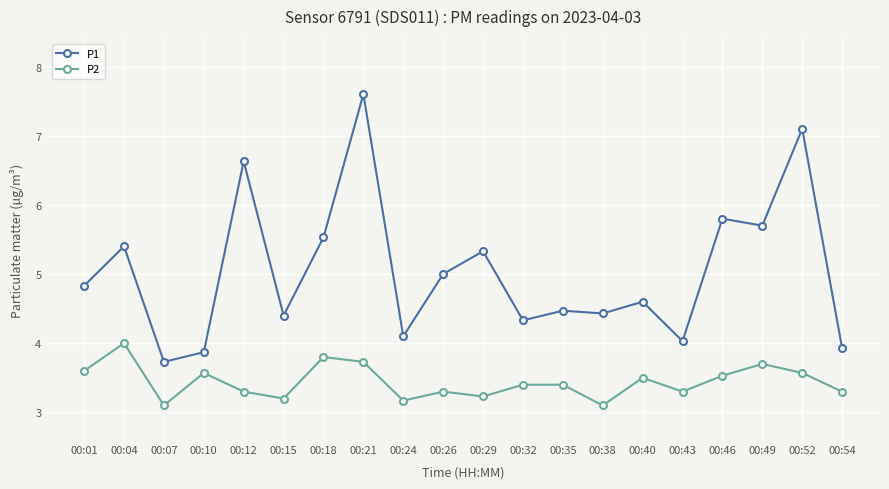

What are all the series names shown in the legend?

P1, P2